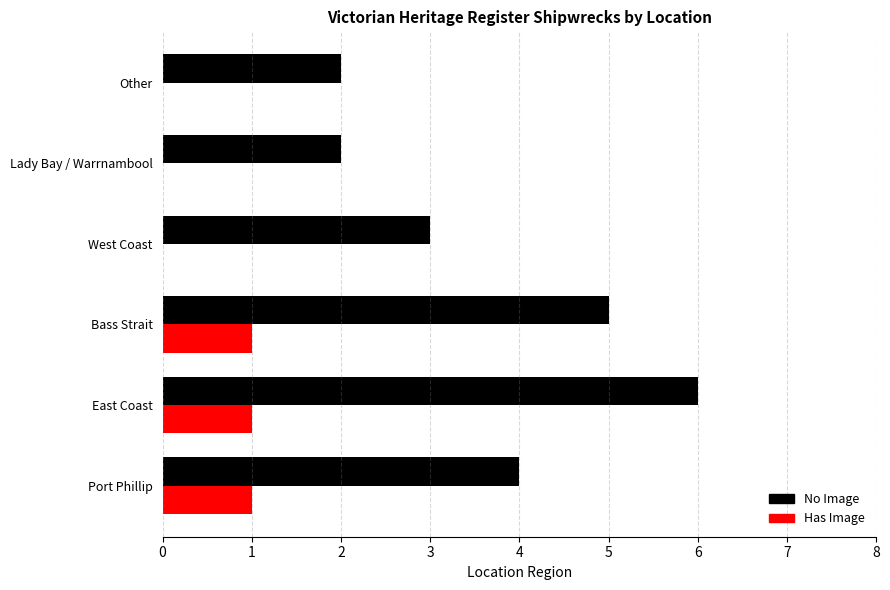

Between East Coast and Lady Bay / Warrnambool, which series saw the biggest shift?

No Image